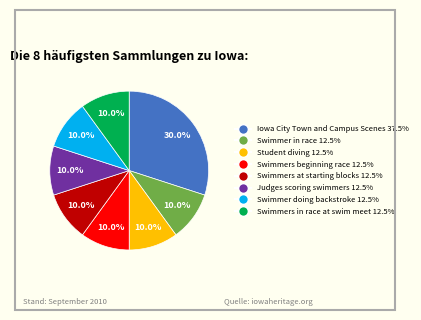

To the nearest percent, what is the average slice percentage?

12%